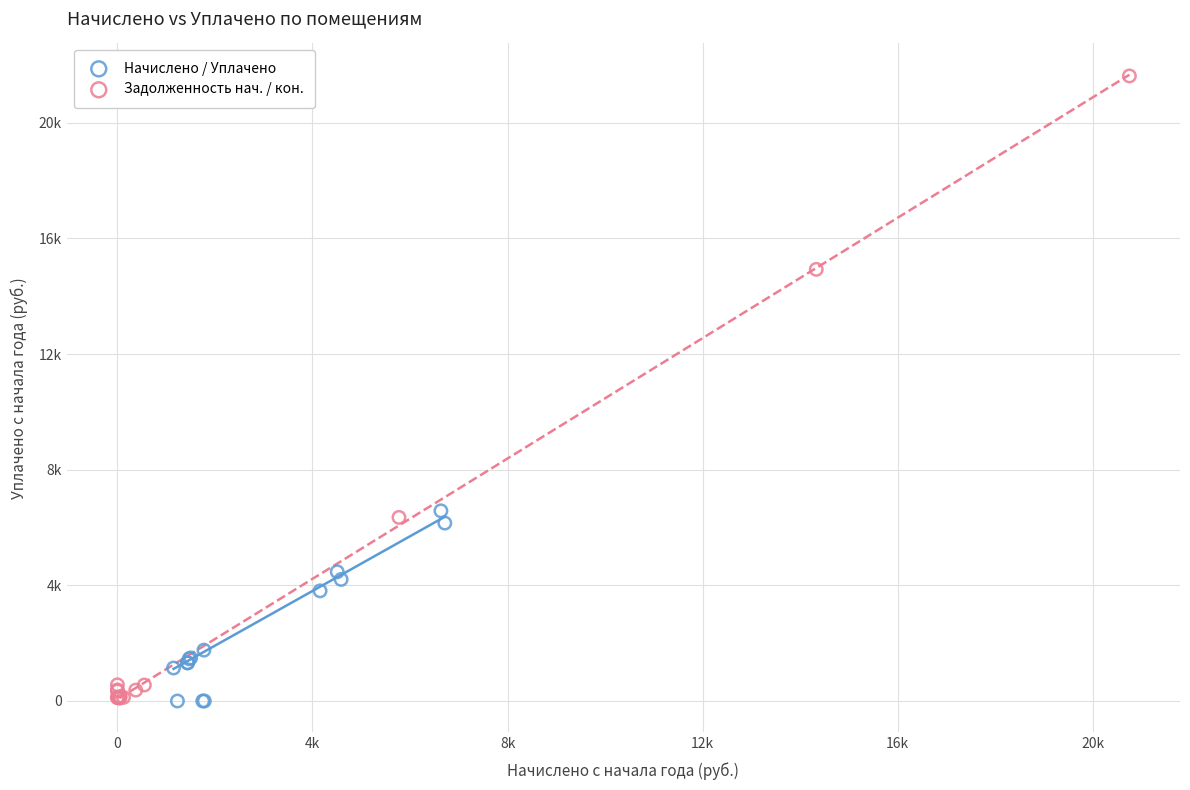

What are all the series names shown in the legend?

Начислено / Уплачено, Задолженность нач. / кон.